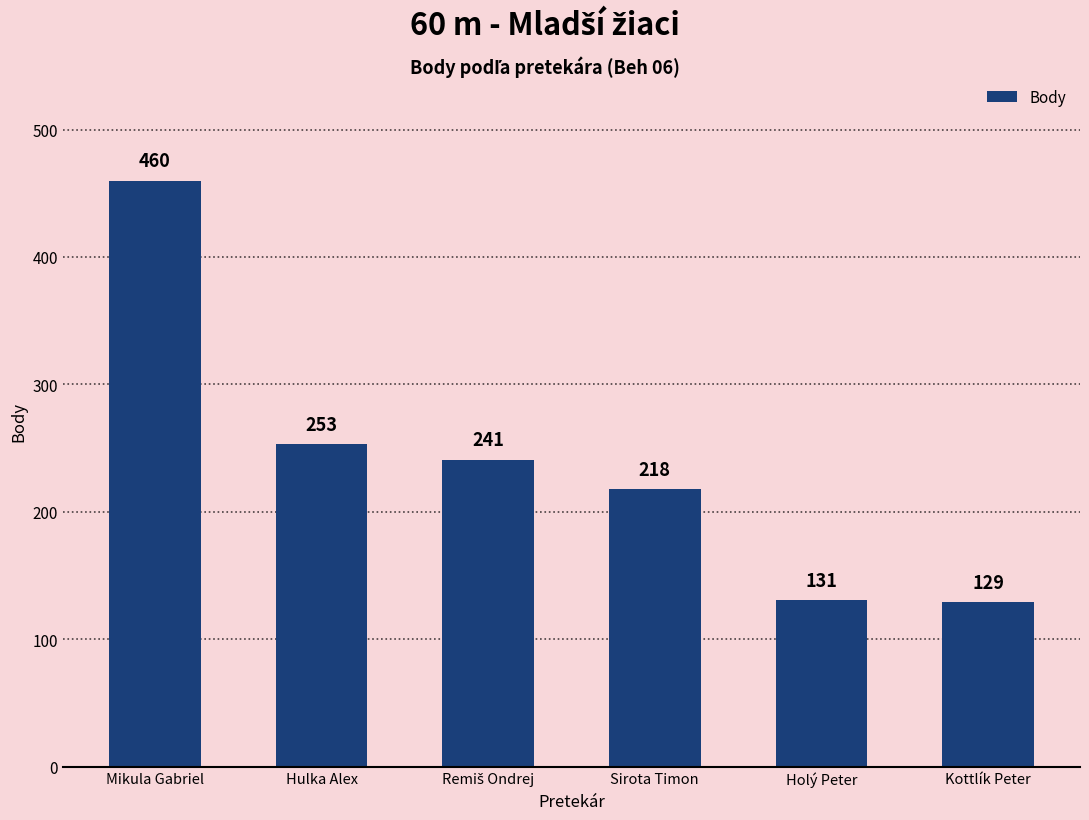

Are the bars grouped side by side (vs. stacked)?

No